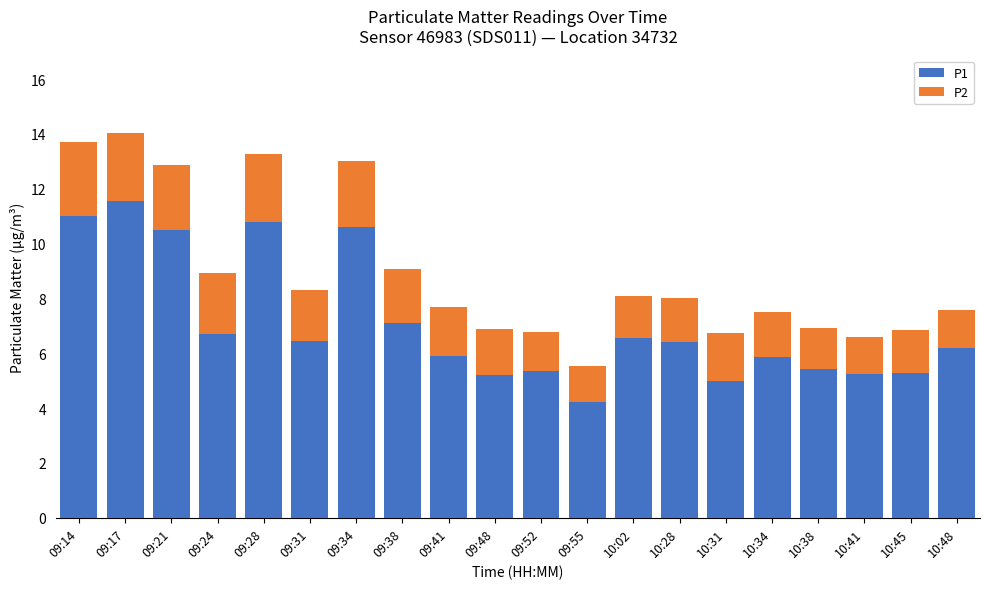

Is it true that P1 equals 5.3 at 10:45?

True